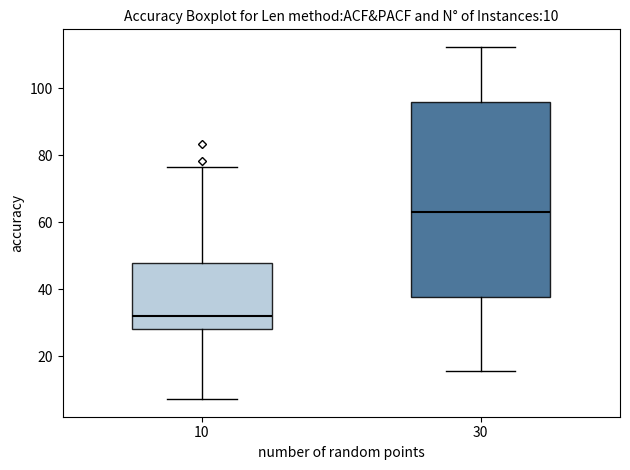

Which box is the tallest, from its lower edge to its upper edge?

30